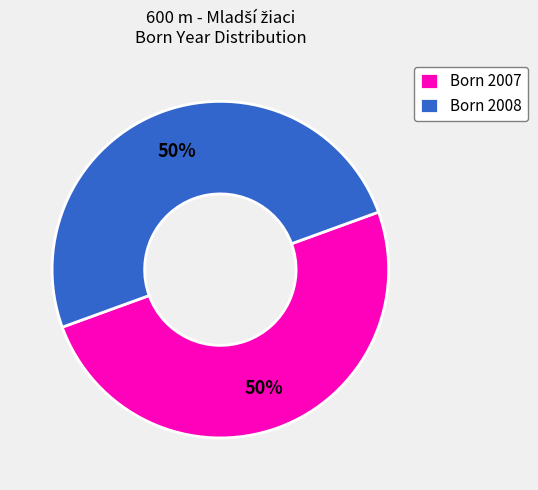

Do Born 2008 and Born 2007 together represent more than half of the pie?

Yes